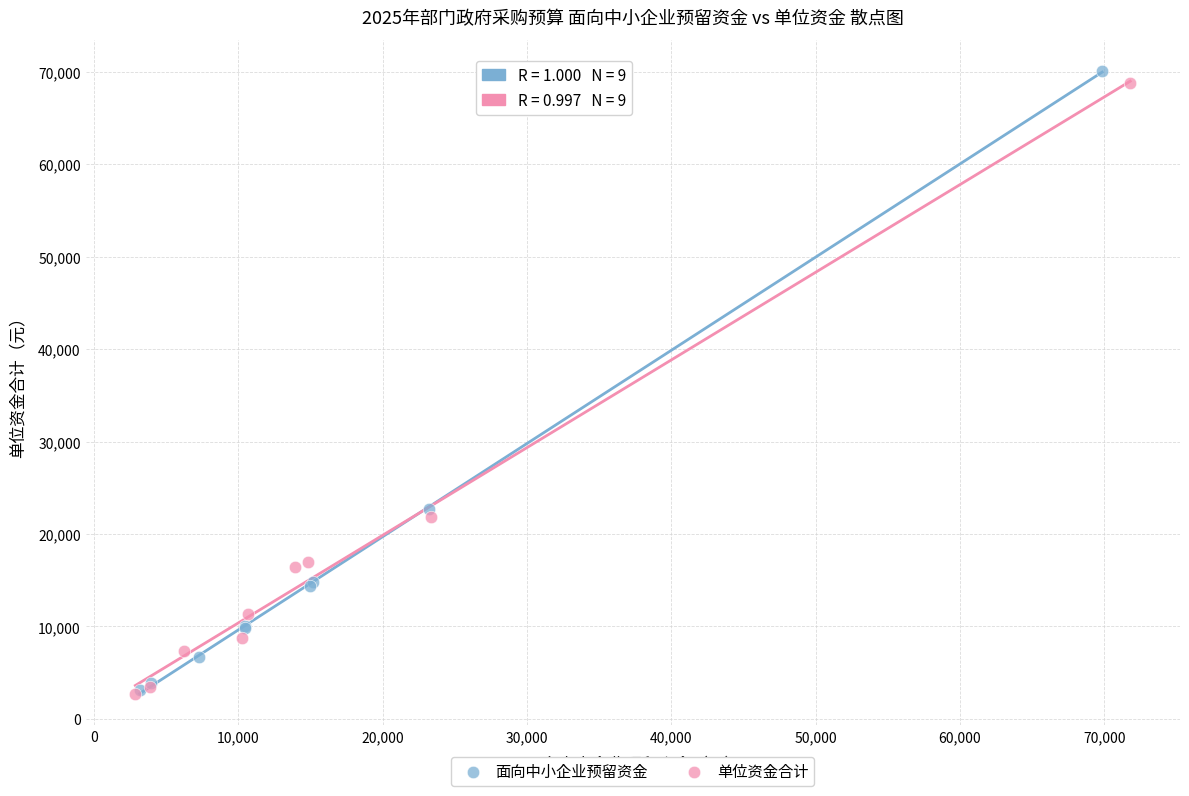

Which series reaches the maximum Y coordinate?

面向中小企业预留资金